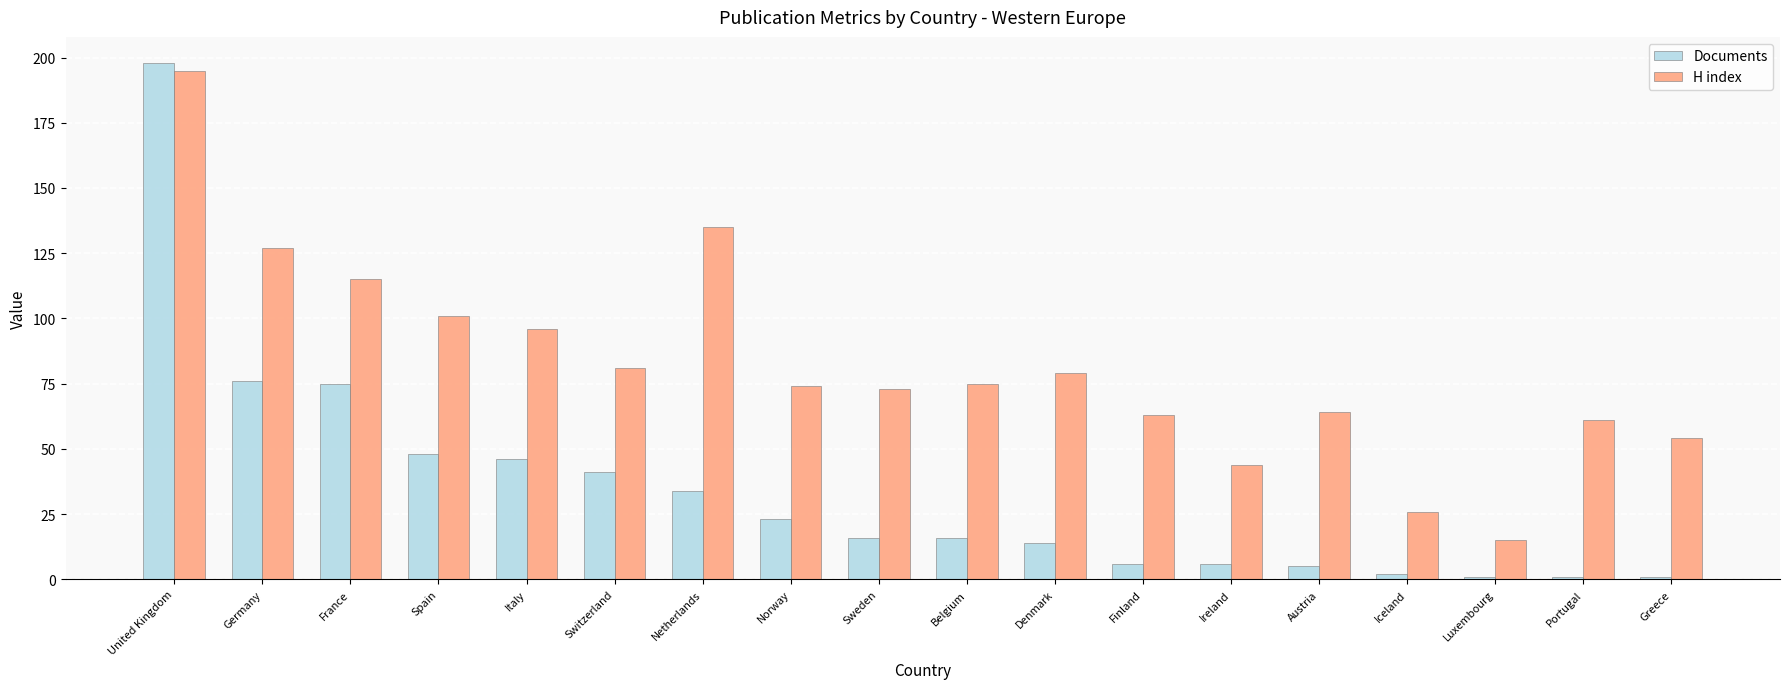

At Norway, list the series in order from smallest to largest.

Documents, H index